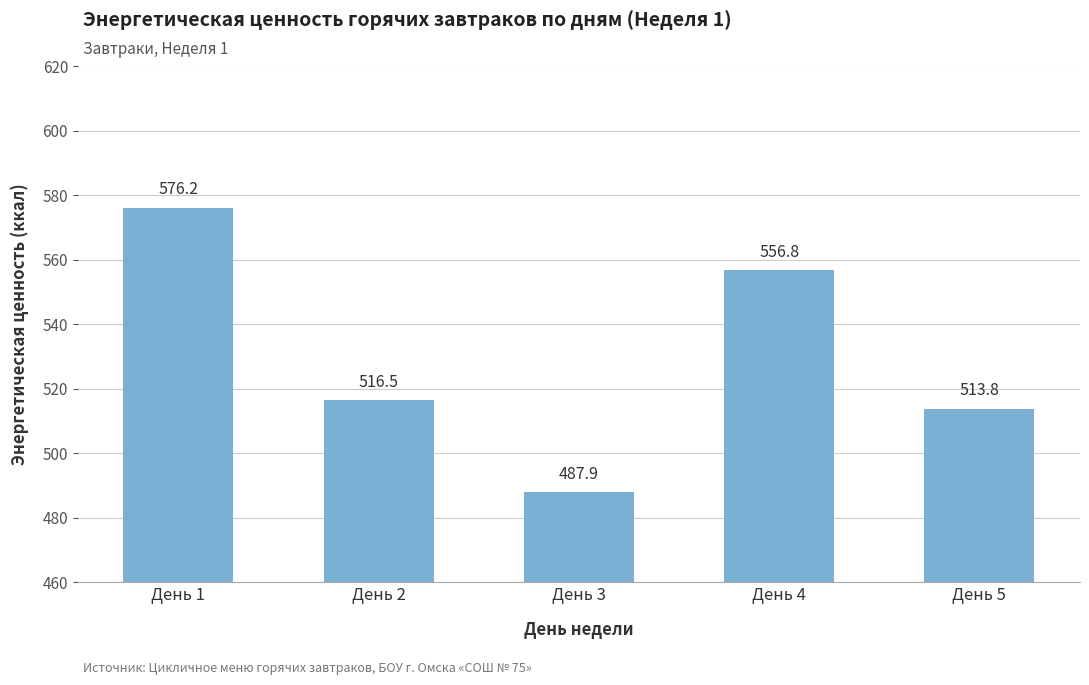

Reading right to left, what are all the values shown in this chart?

День 5=513.8	День 4=556.8	День 3=487.9	День 2=516.5	День 1=576.2